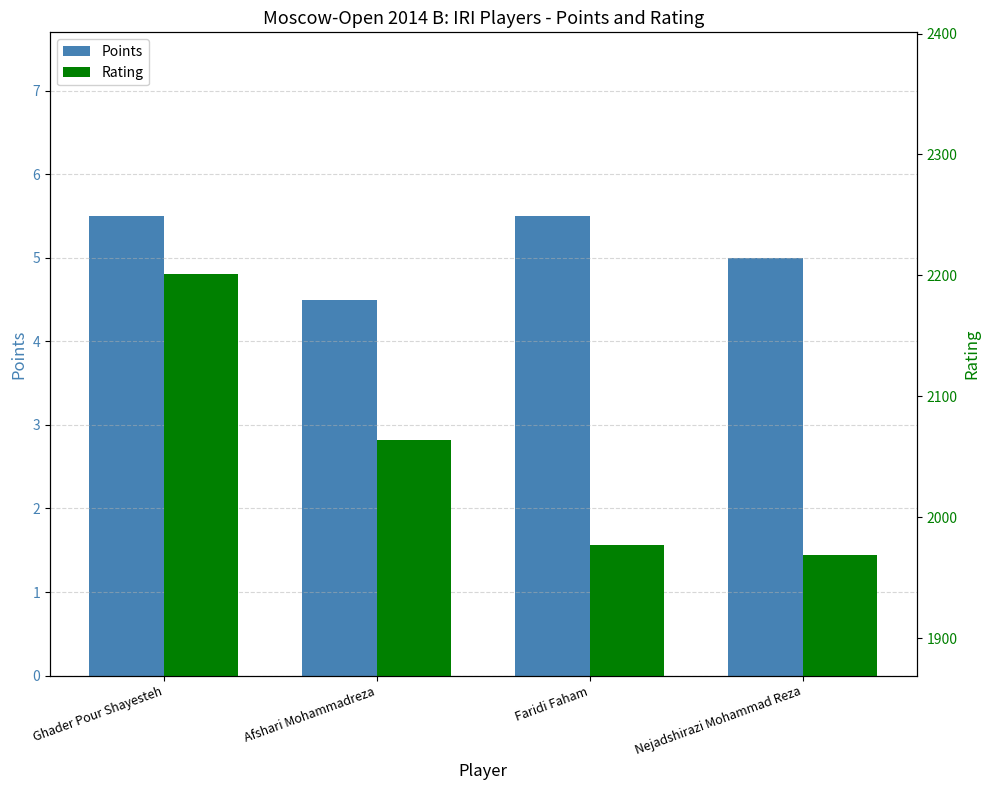

Does the chart contain any negative values?

No